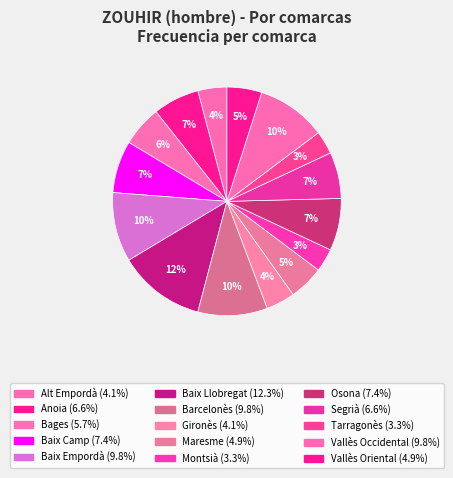

Is Alt Empordà the majority of the pie?

No